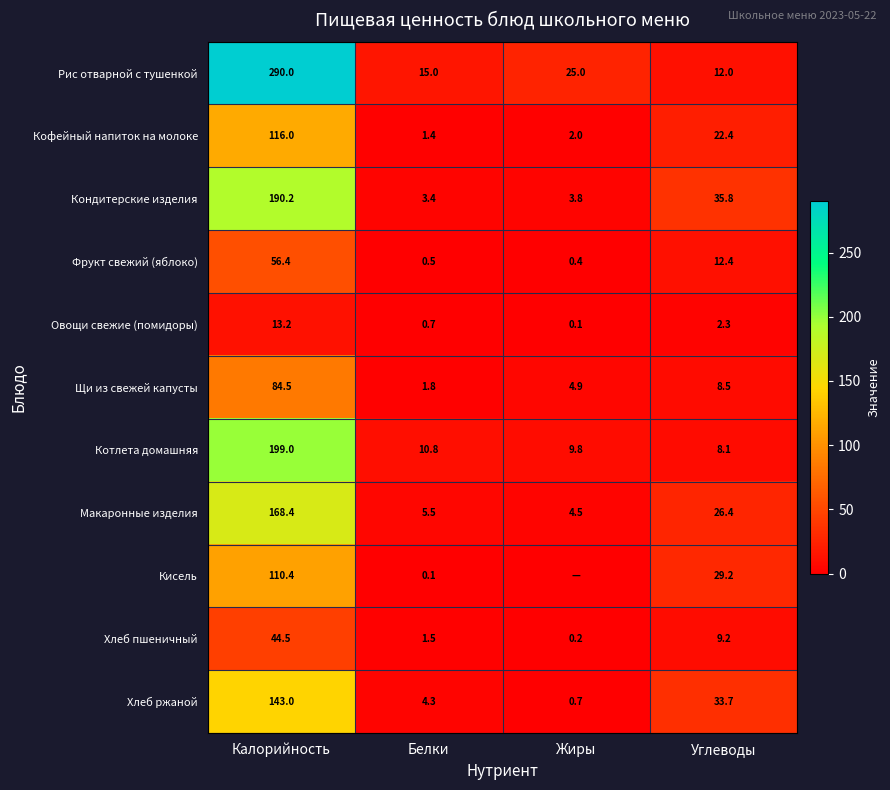

The value of Овощи свежие (помидоры) at Калорийность is 13.2. True or false?

True